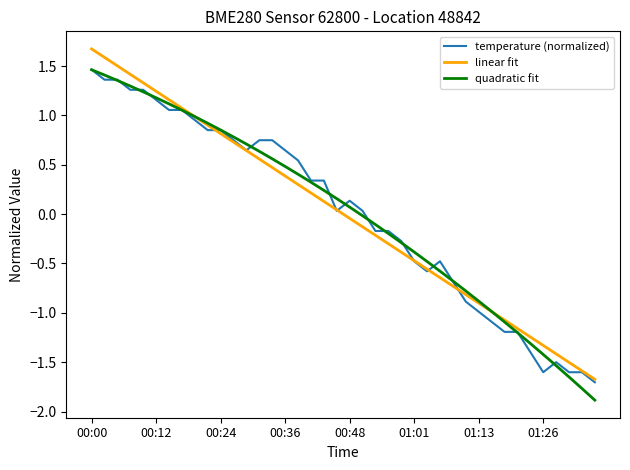

What is the maximum value for quadratic fit?

1.5